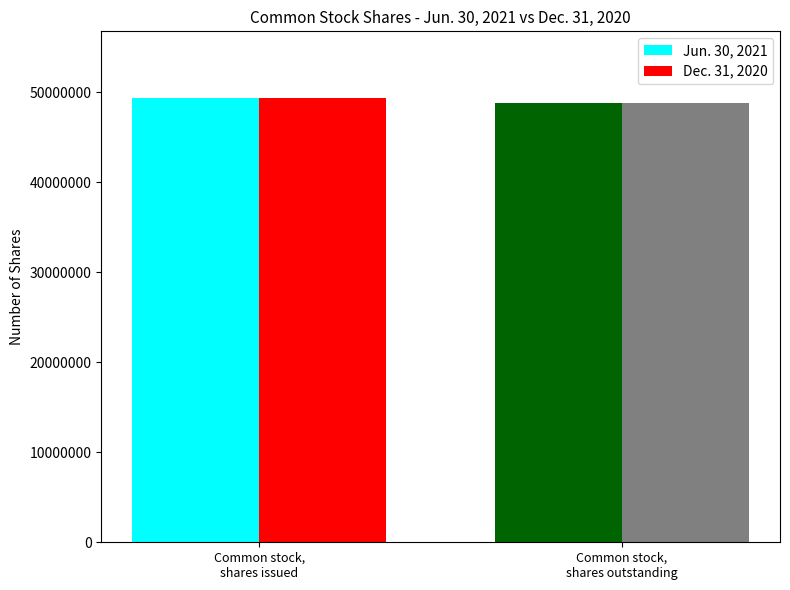

What is the greatest value displayed?

49385000